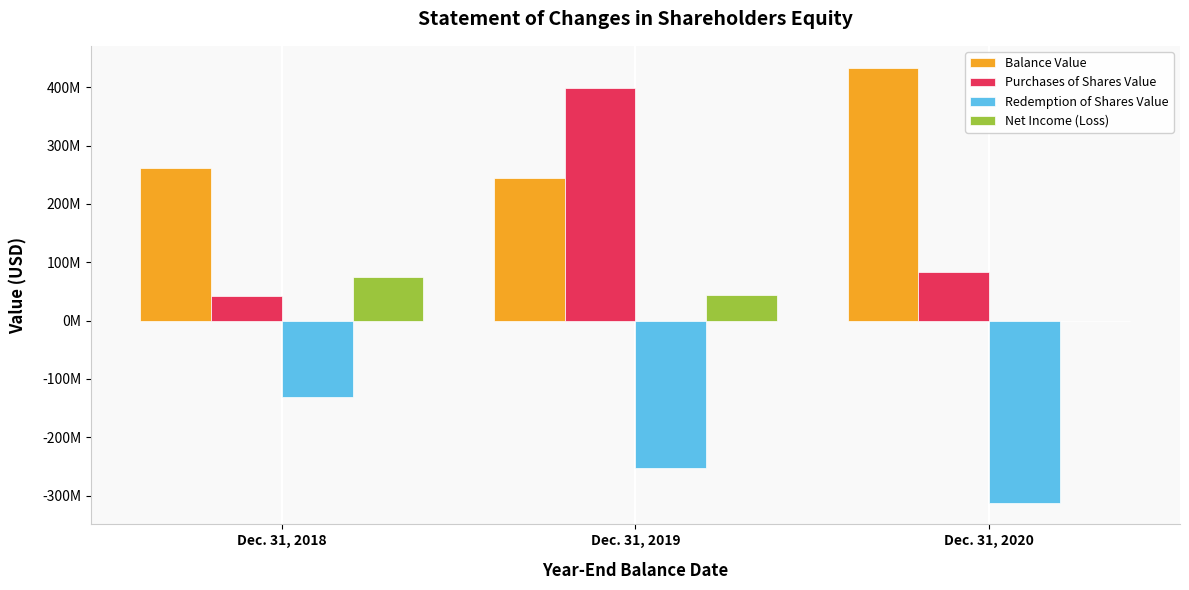

At which label is Purchases of Shares Value closest to 220523054?

Dec. 31, 2020